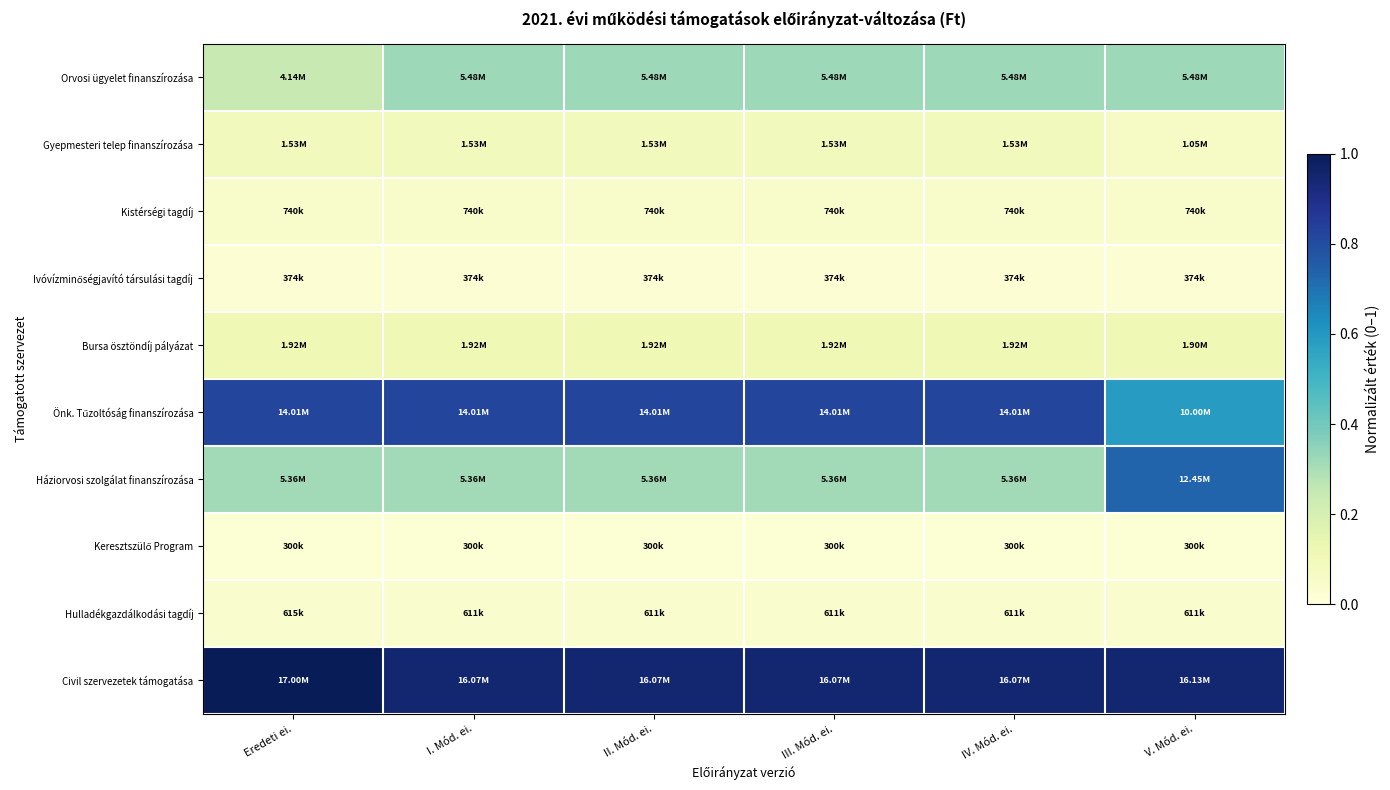

Between Eredeti ei. and III. Mód. ei., which series saw the biggest shift?

Orvosi ügyelet finanszírozása